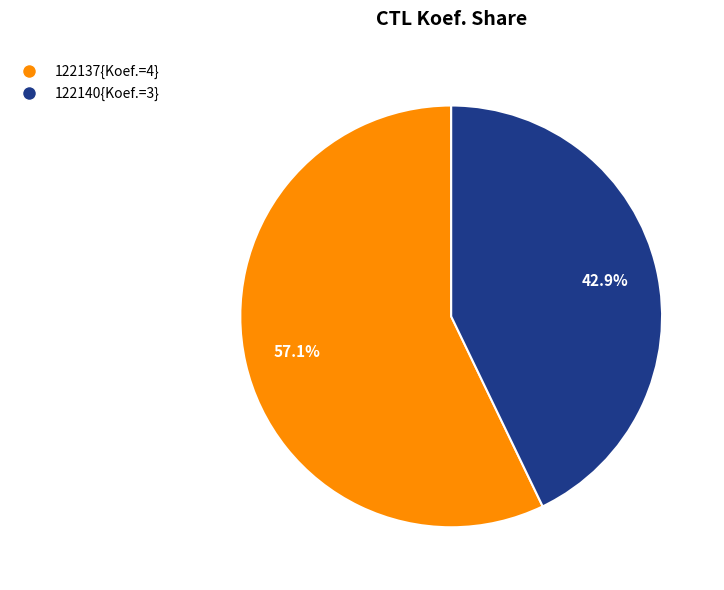

How many segments does this pie chart have?

2